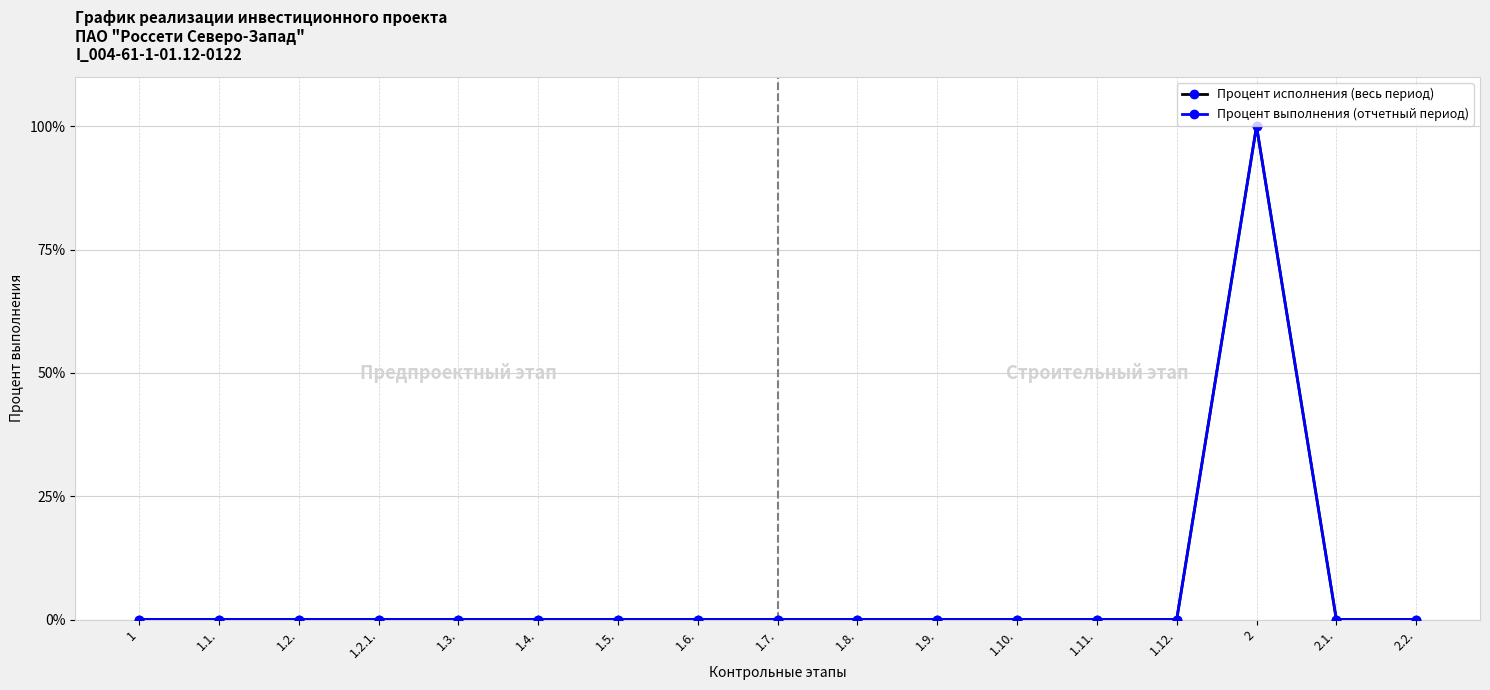

True or false: Процент исполнения (весь период) has more than 2 points higher than both neighbors.

False